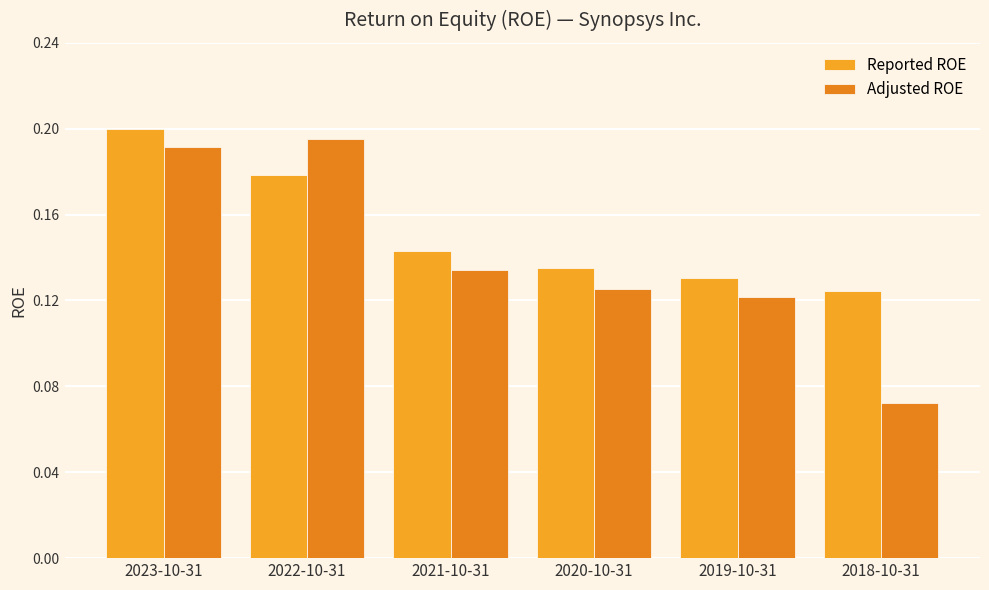

What is the label of the 6th bar from the left?

2018-10-31